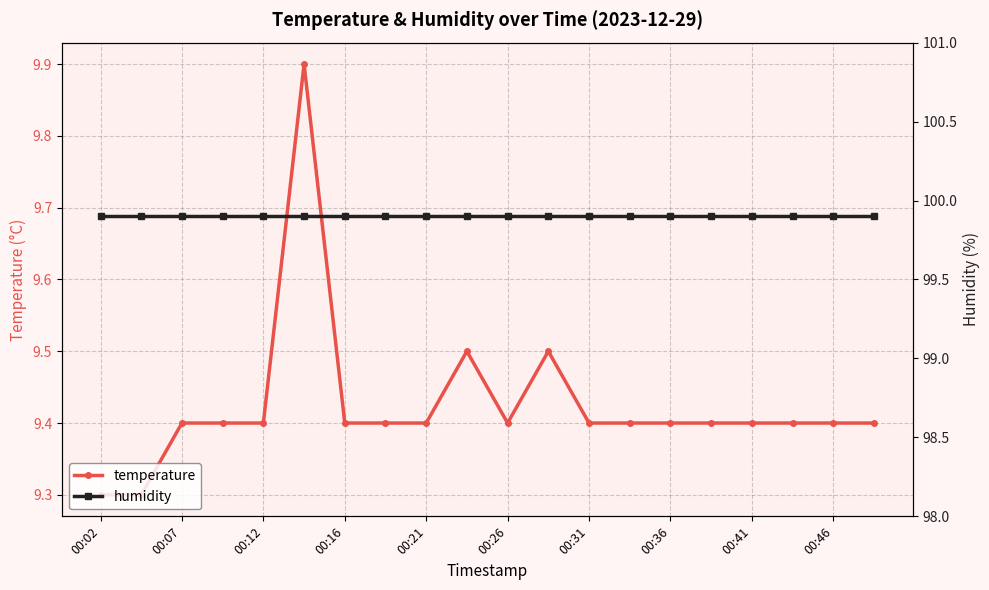

In temperature, how many points are higher than both neighbors (excluding endpoints)?

3